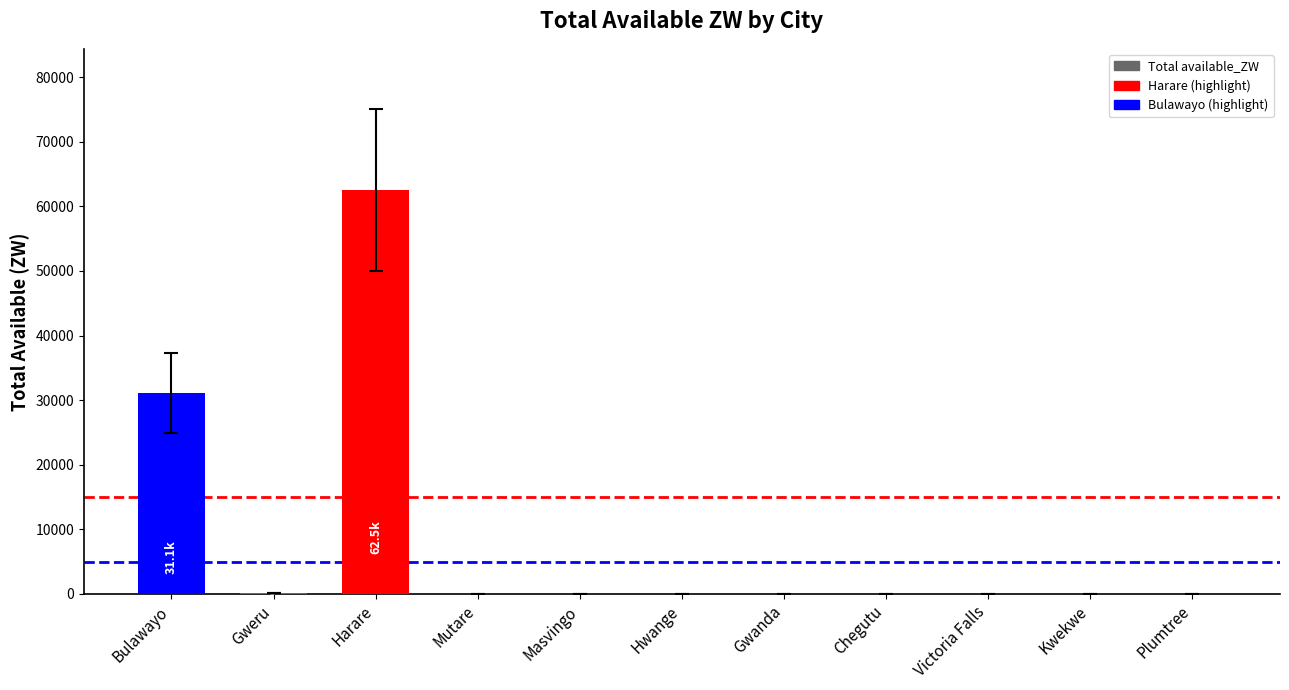

The chart shows a value of -21501.4 at Plumtree. True or false?

False